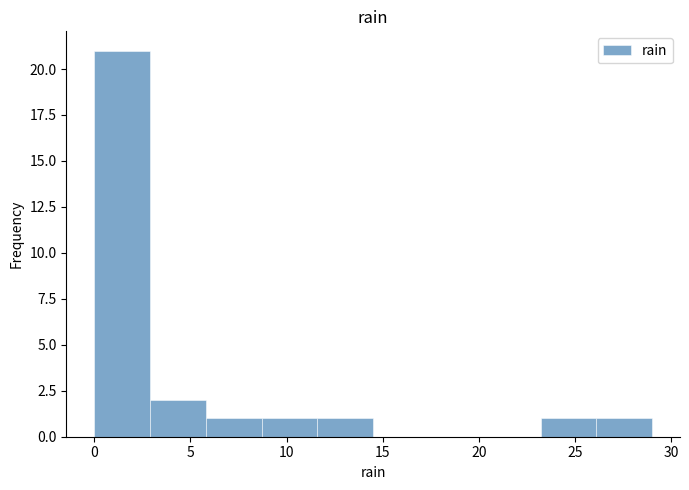

Reading left to right, list every bar in this chart as the range it spans on the x-axis followed by its height. Neither the bar edges nor the heights are printed on the chart, so give them approximately, as read against the axes.

0.0 to 2.9: 21
2.9 to 5.8: 2
5.8 to 8.7: 1
8.7 to 11.6: 1
11.6 to 14.5: 1
14.5 to 17.4: 0
17.4 to 20.3: 0
20.3 to 23.2: 0
23.2 to 26.1: 1
26.1 to 29.0: 1